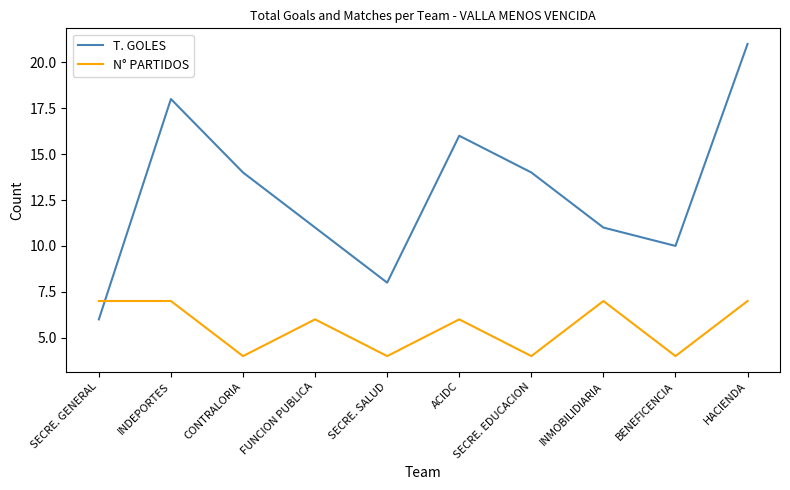

What is the total value across all series at HACIENDA?

28